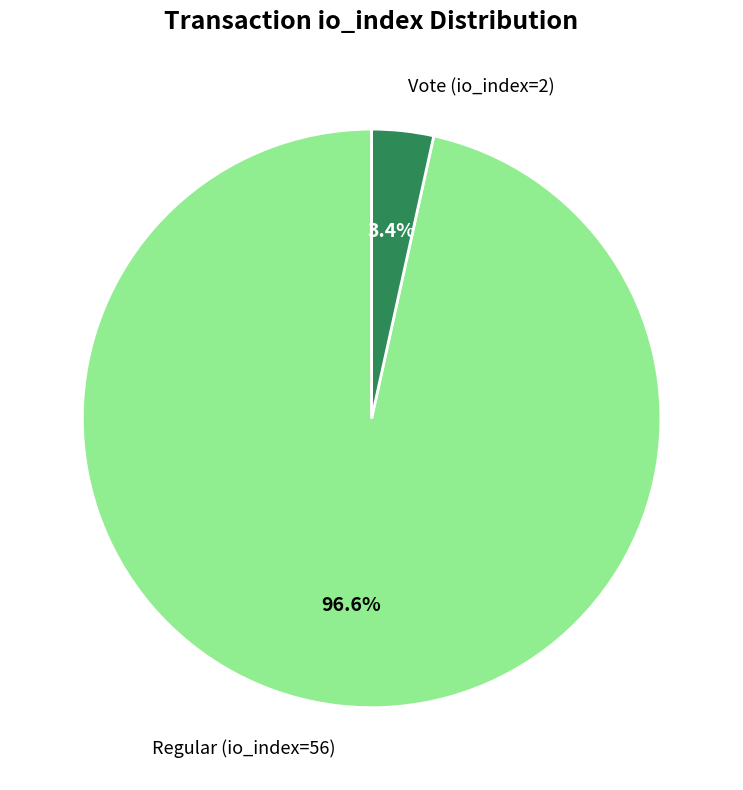

Rank the categories by value from highest to lowest.

Regular (io_index=56), Vote (io_index=2)